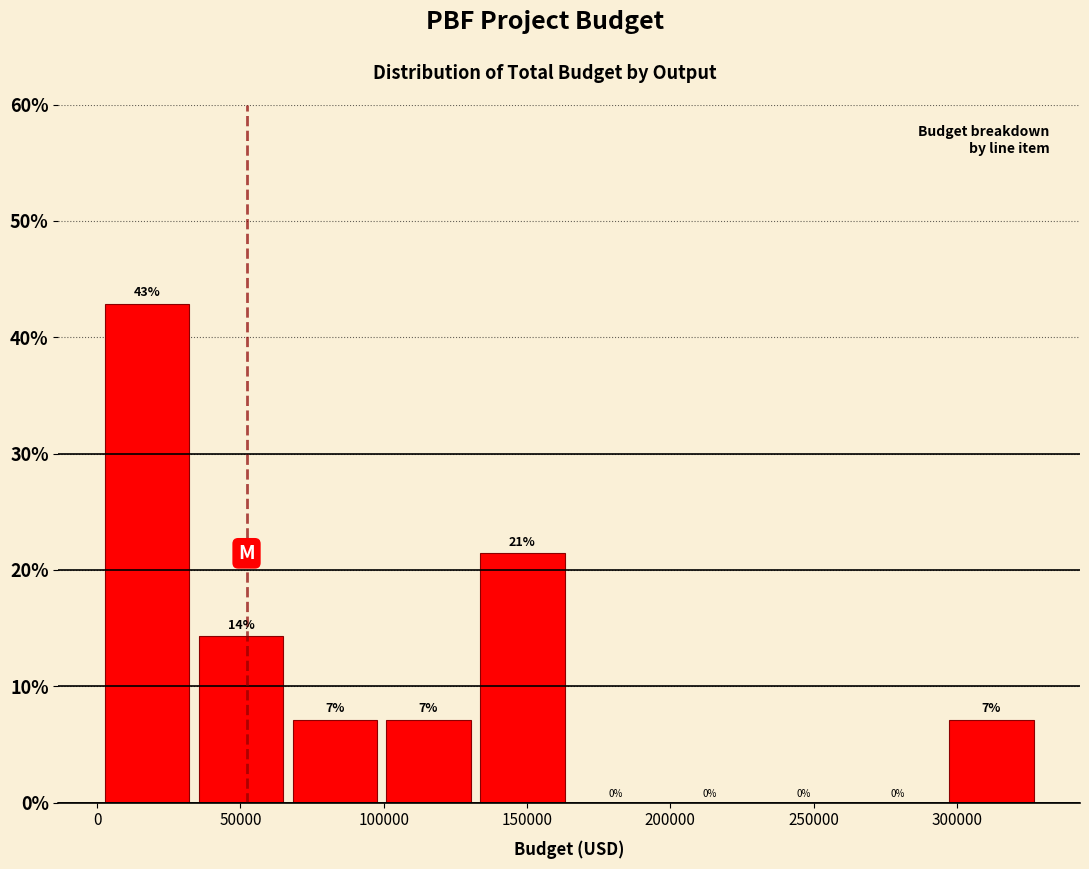

Over which range of the x-axis is the bar tallest?

5000 to 35000